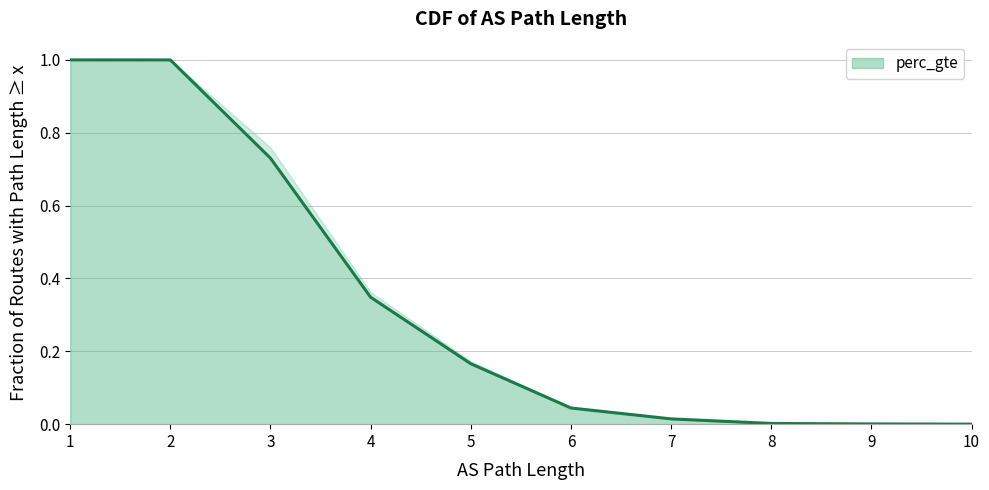

The chart shows a value of 1.0 at 2. True or false?

True